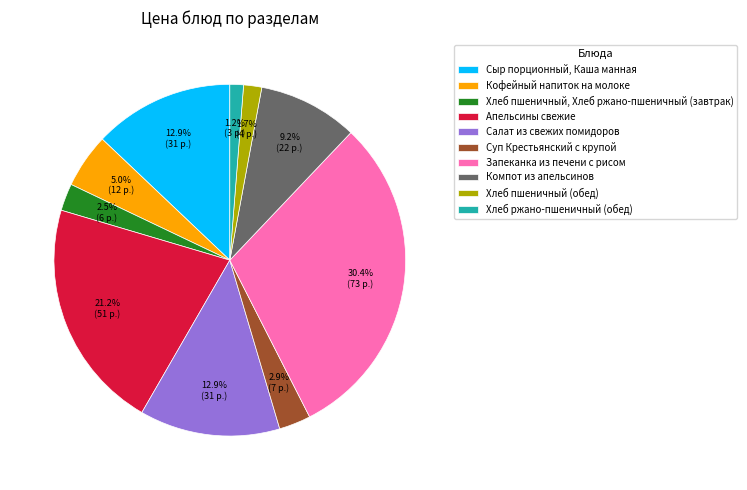

To the nearest percent, what portion does Хлеб пшеничный (обед) represent?

2%